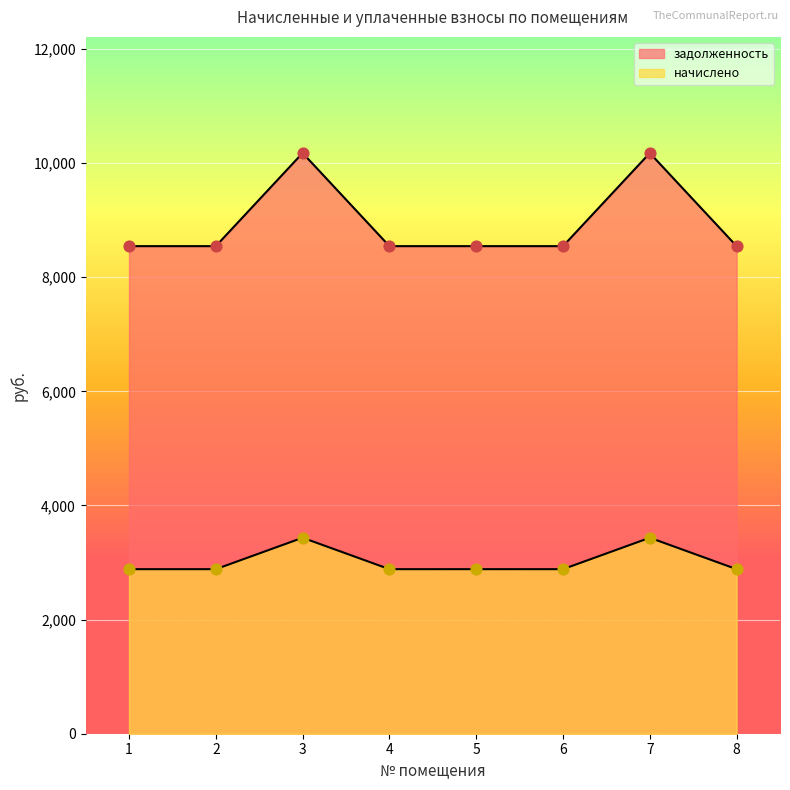

At which category is the sum across all series the highest?

3